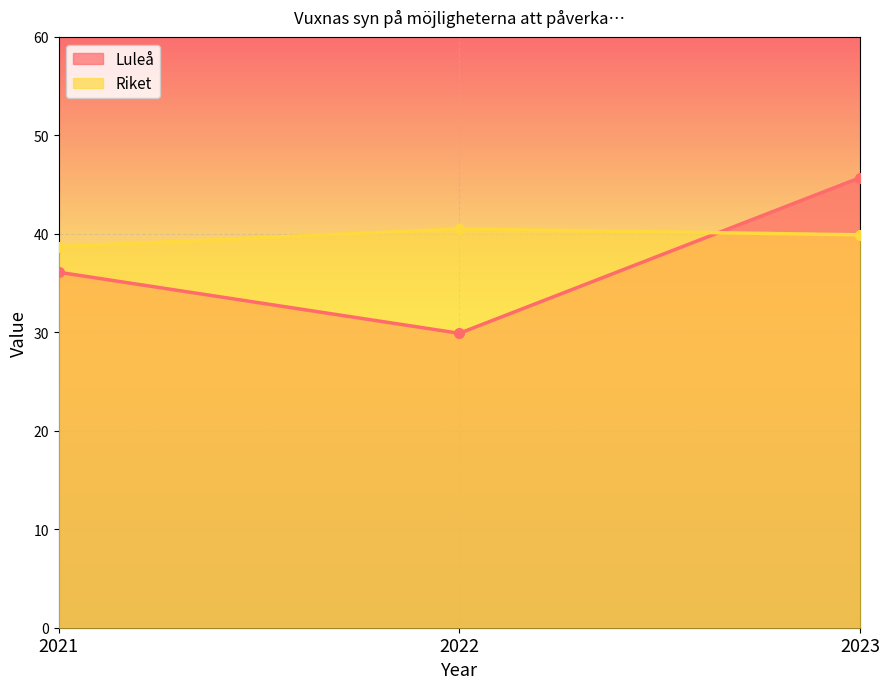

The value of Riket at 2021 is 69.3. True or false?

False